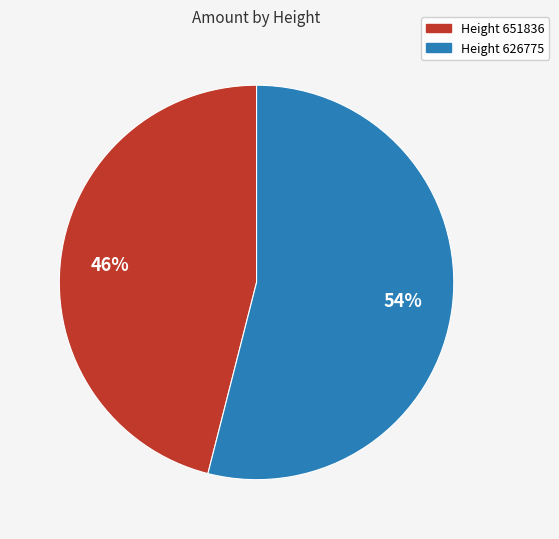

Is there a majority slice in this chart?

Yes